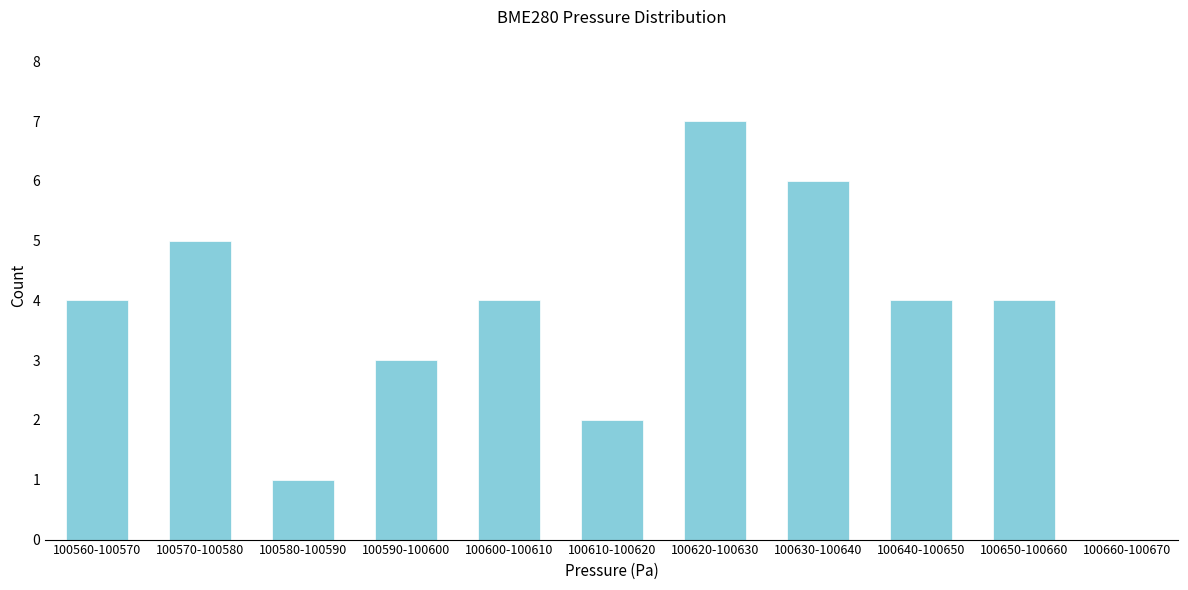

Reading left to right, what are all the values shown in this chart?

100560-100570=4	100570-100580=5	100580-100590=1	100590-100600=3	100600-100610=4	100610-100620=2	100620-100630=7	100630-100640=6	100640-100650=4	100650-100660=4	100660-100670=0